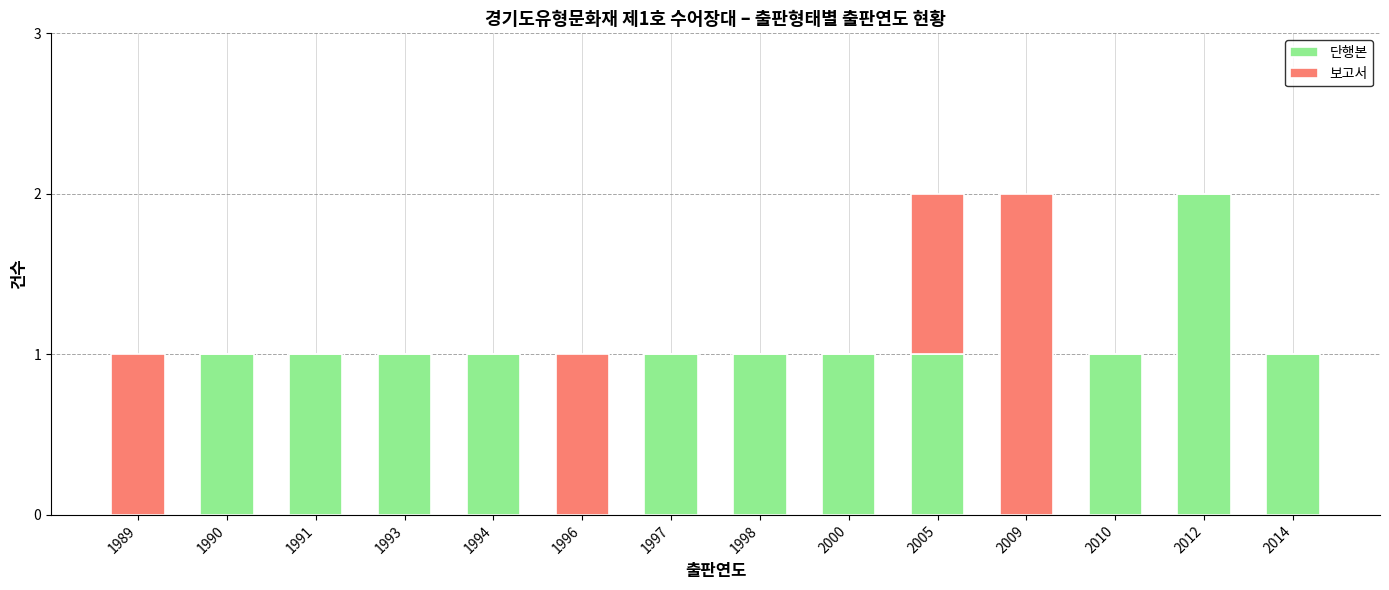

Does the chart contain stacked bars?

Yes